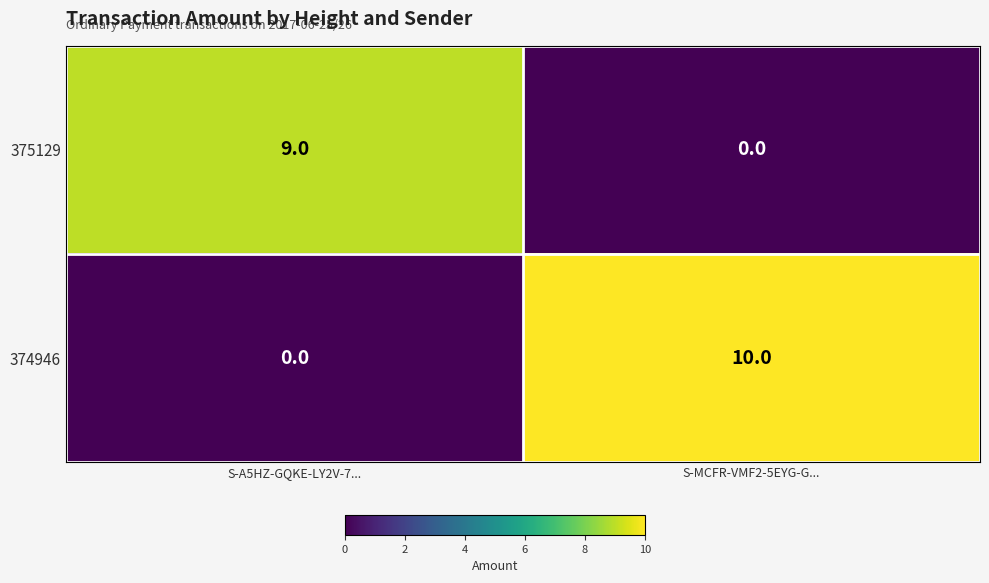

Which series has the largest range (max minus min)?

374946